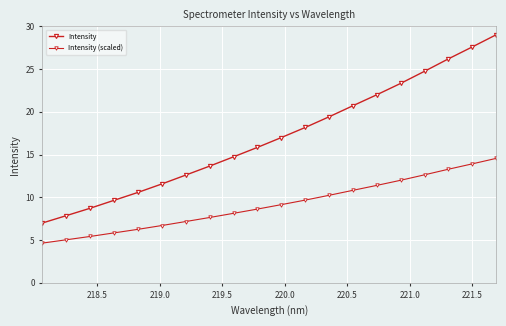

How many lines are shown in the chart?

2